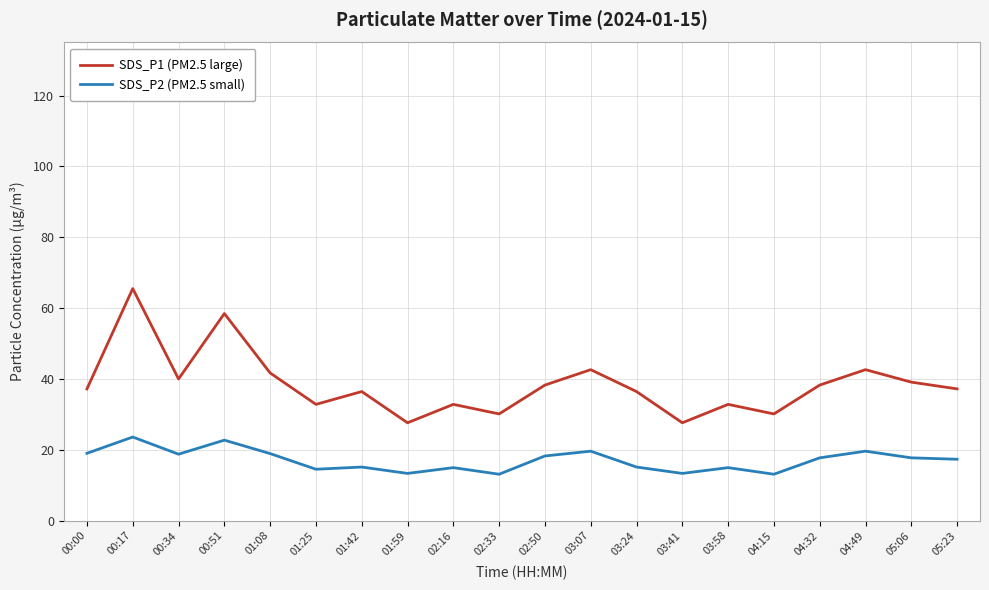

True or false: SDS_P1 (PM2.5 large) and SDS_P2 (PM2.5 small) intersect in this chart.

False